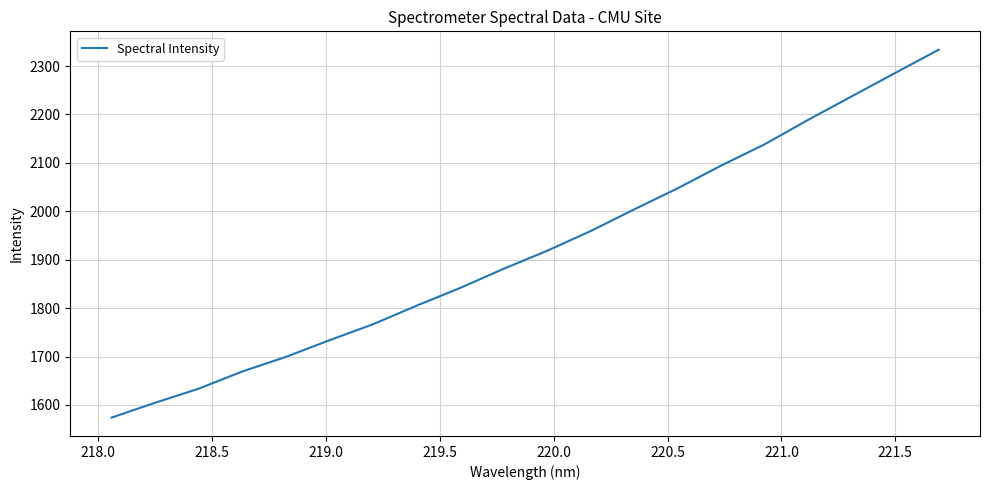

What is the maximum value shown in the chart?

2333.7